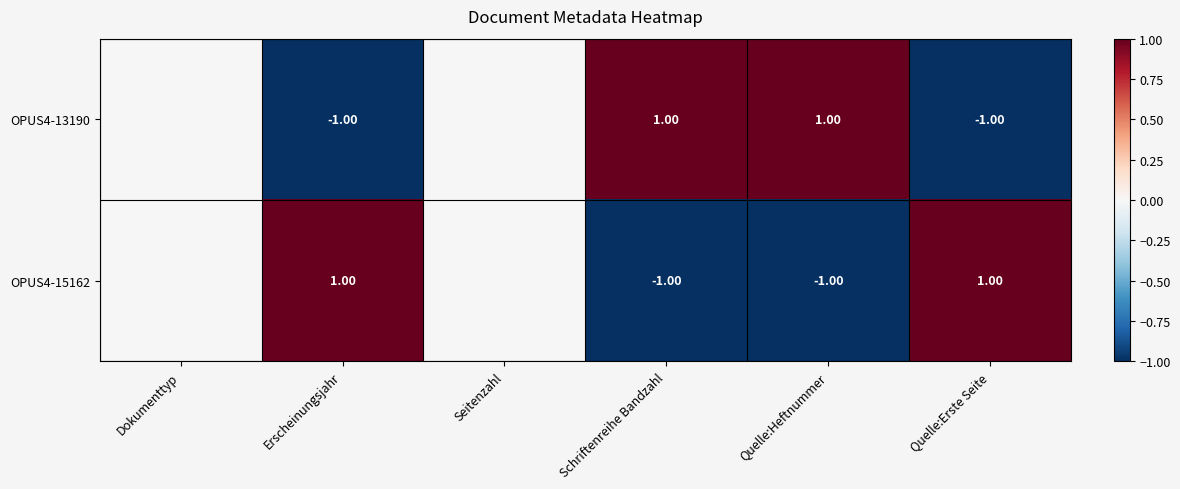

At Erscheinungsjahr, list the series in order from largest to smallest.

OPUS4-15162, OPUS4-13190